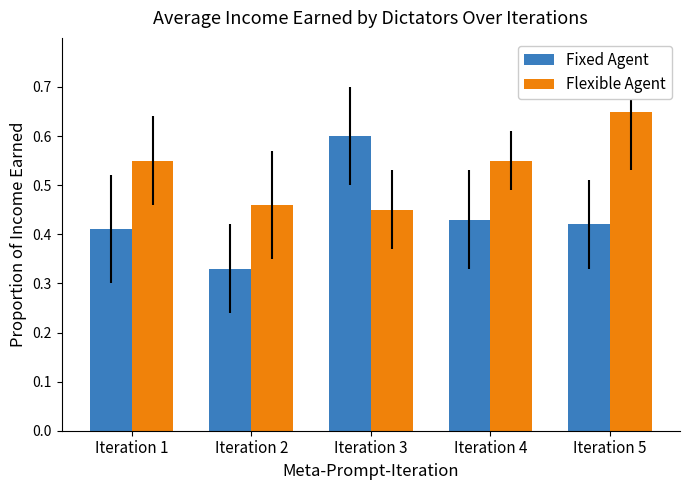

Rank the series by their maximum value, from highest to lowest.

Flexible Agent, Fixed Agent